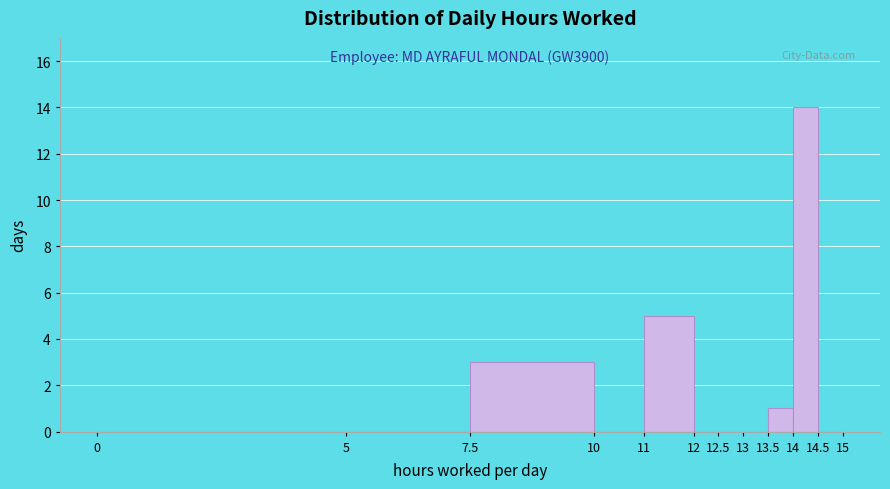

Which range on the x-axis has the tallest bar?

14 to 14.5